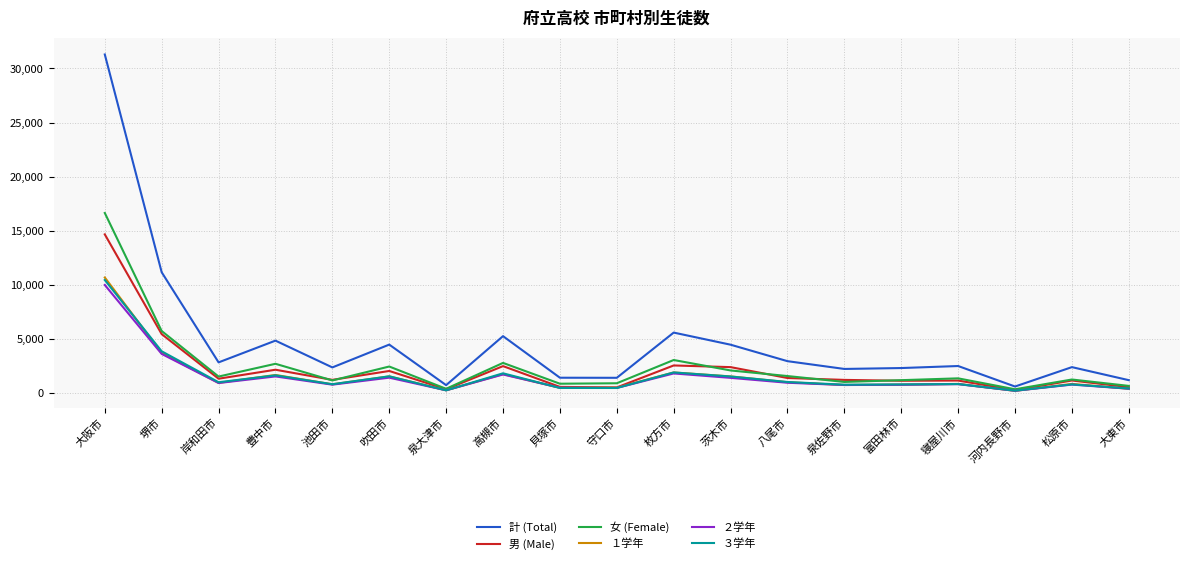

What is the average value of the １学年 series?

1595